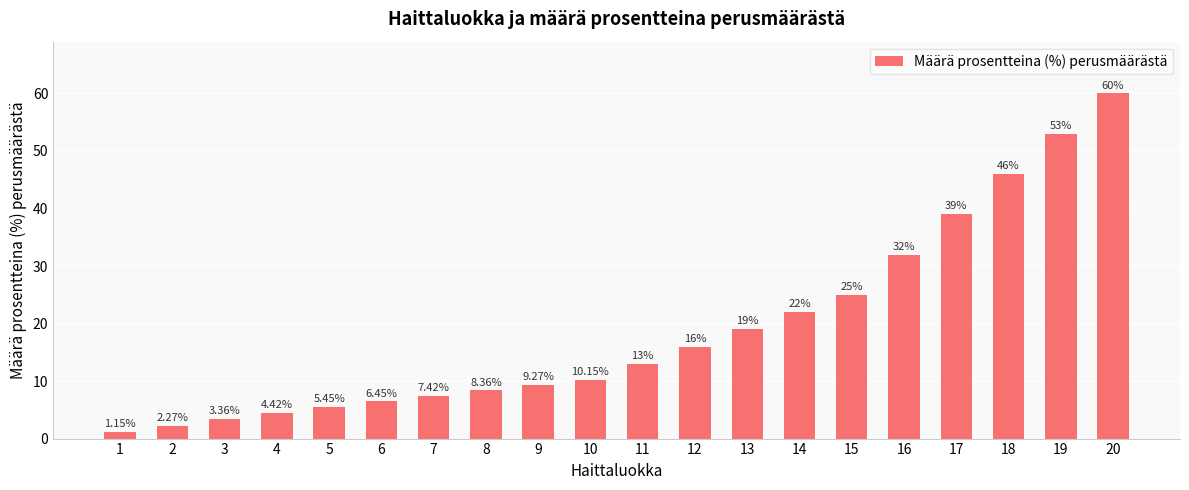

What is the ratio of the value at 10 to the value at 12?

0.6